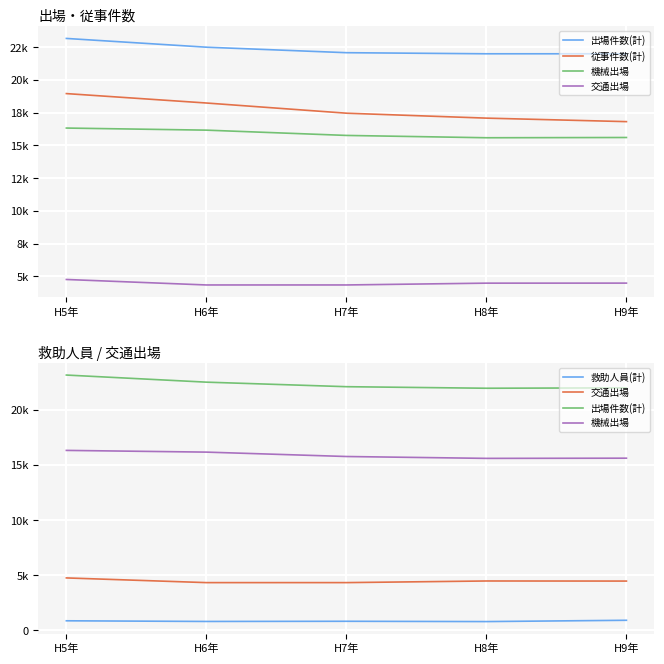

Rank the series by their maximum value, from highest to lowest.

出場件数(計), 従事件数(計), 機械出場, 交通出場, 救助人員(計)